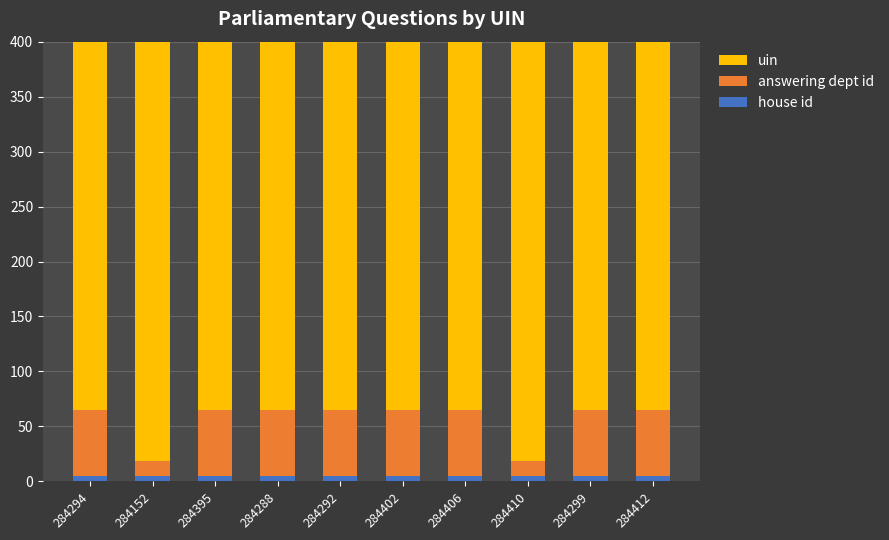

Reading left to right, what are all the values shown in this chart?

house id: 284294=5.0	284152=5.0	284395=5.0	284288=5.0	284292=5.0	284402=5.0	284406=5.0	284410=5.0	284299=5.0	284412=5.0
answering dept id: 284294=60.0	284152=14.0	284395=60.0	284288=60.0	284292=60.0	284402=60.0	284406=60.0	284410=14.0	284299=60.0	284412=60.0
uin: 284294=28429.4	284152=28415.2	284395=28439.5	284288=28428.8	284292=28429.2	284402=28440.2	284406=28440.6	284410=28441.0	284299=28429.9	284412=28441.2